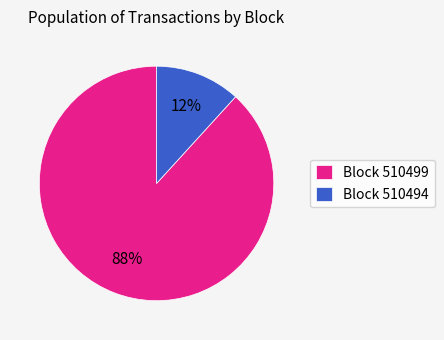

Do Block 510494 and Block 510499 together represent more than half of the pie?

Yes